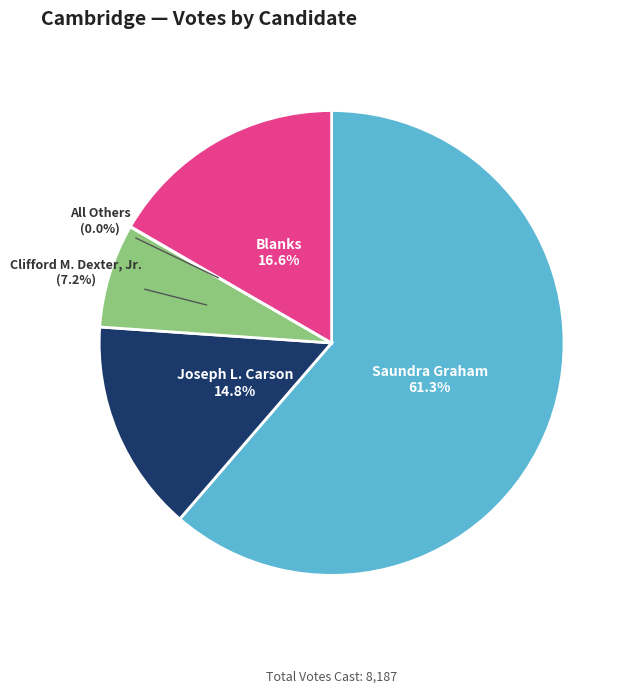

What is the majority slice?

Saundra Graham